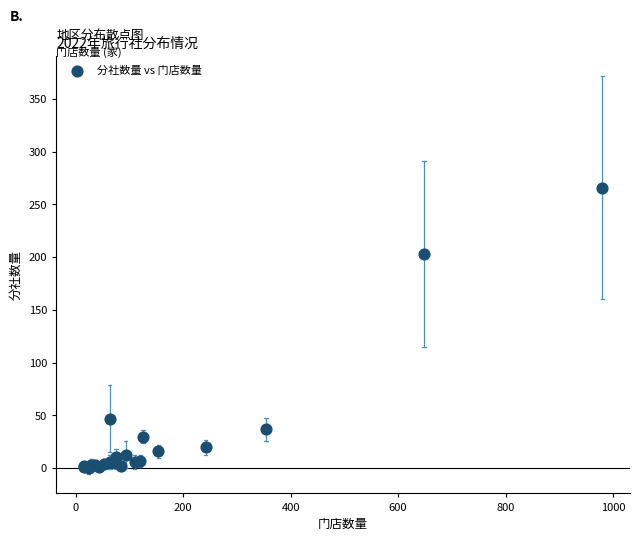

What Y value in the scatter plot is closest to 133?

203